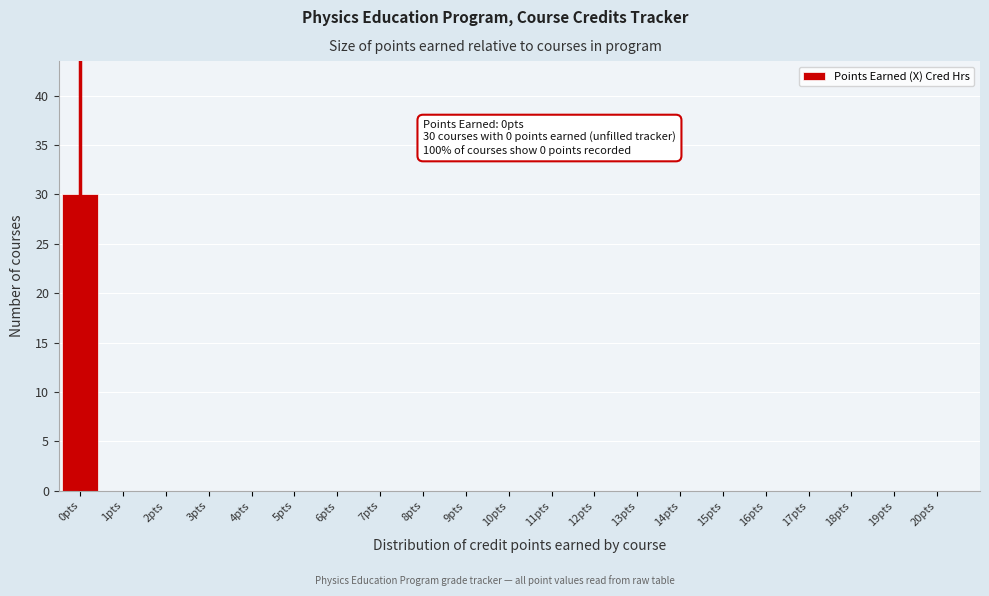

Reading left to right, transcribe all the data shown in this chart.

0pts=30	1pts=0	2pts=0	3pts=0	4pts=0	5pts=0	6pts=0	7pts=0	8pts=0	9pts=0	10pts=0	11pts=0	12pts=0	13pts=0	14pts=0	15pts=0	16pts=0	17pts=0	18pts=0	19pts=0	20pts=0